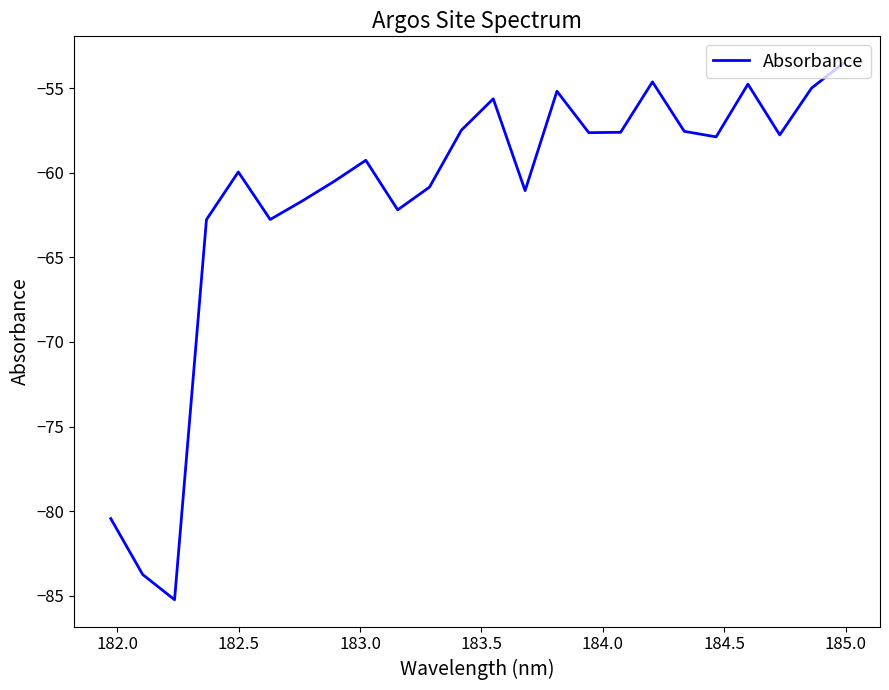

What is the smallest value displayed?

-85.2